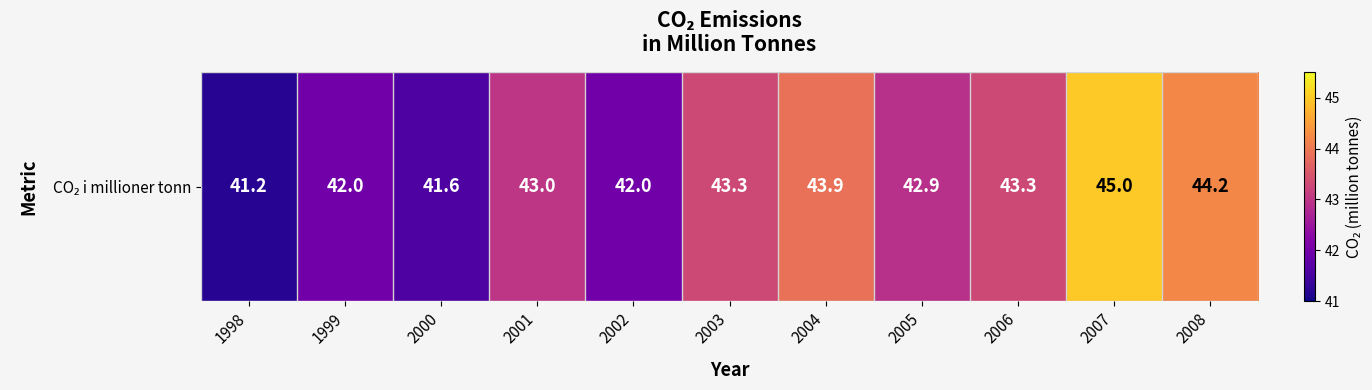

Rank the categories by value from lowest to highest.

1998, 2000, 1999, 2002, 2005, 2001, 2003, 2006, 2004, 2008, 2007